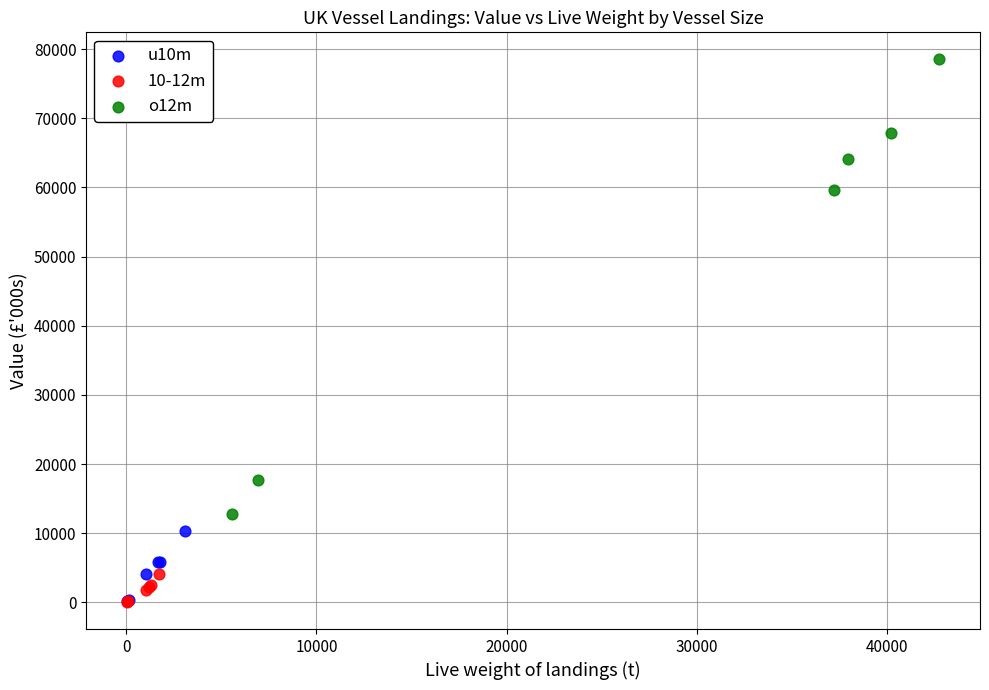

What are all the series names shown in the legend?

u10m, 10-12m, o12m